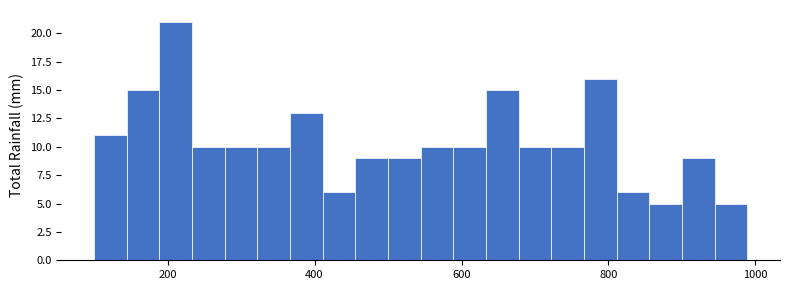

Read against the x-axis, roughly where is the centre of the tallest bar?

220